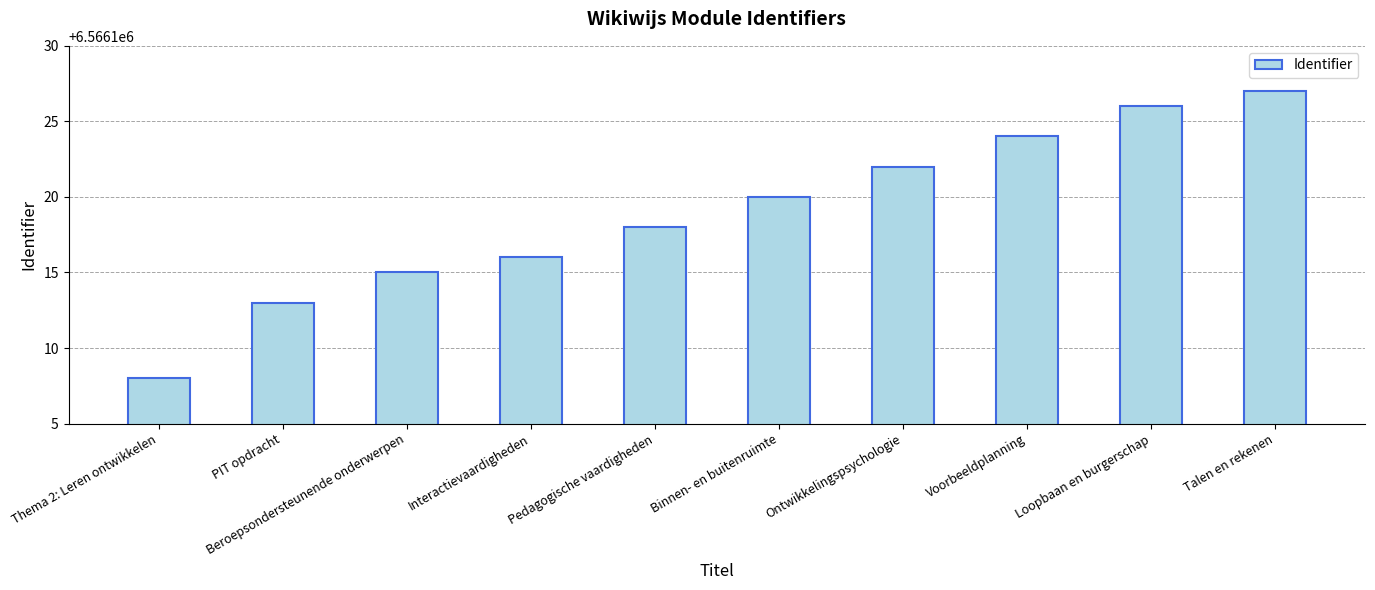

At which category does the chart reach its peak across all series?

Talen en rekenen